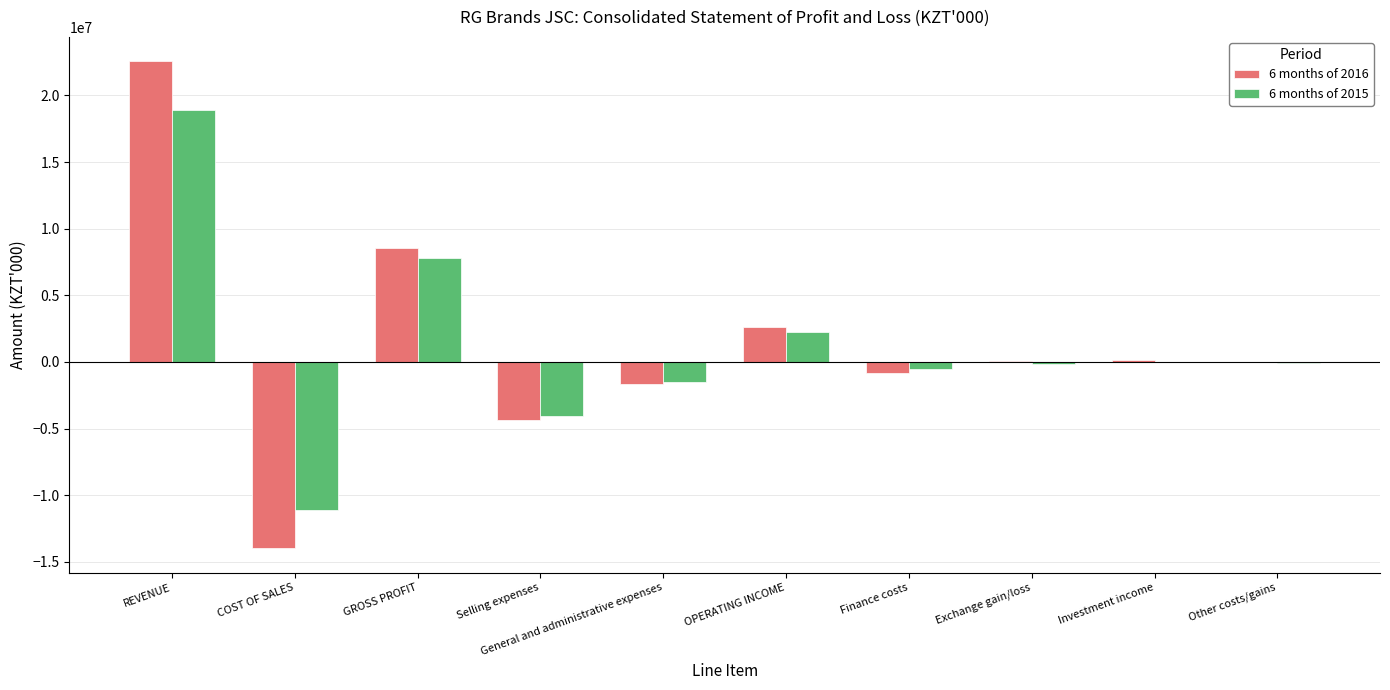

Is it true that 6 months of 2016 equals -4327740 at Selling expenses?

True